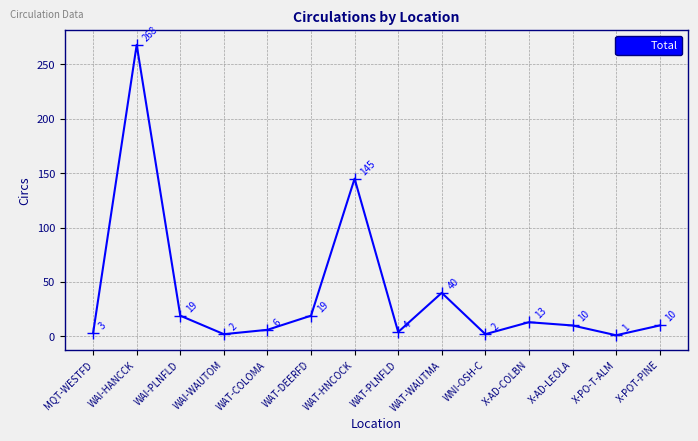

Reading left to right, transcribe all the data shown in this chart.

3	268	19	2	6	19	145	4	40	2	13	10	1	10